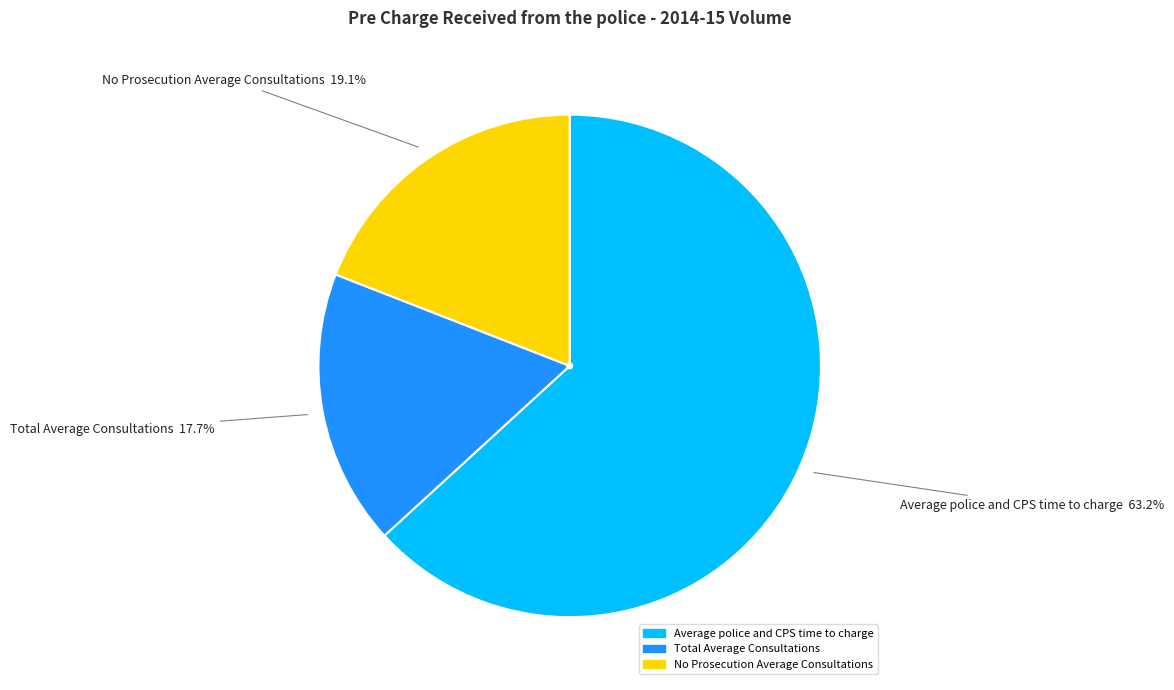

What percentage do Average police and CPS time to charge and Total Average Consultations together represent?

80.9%